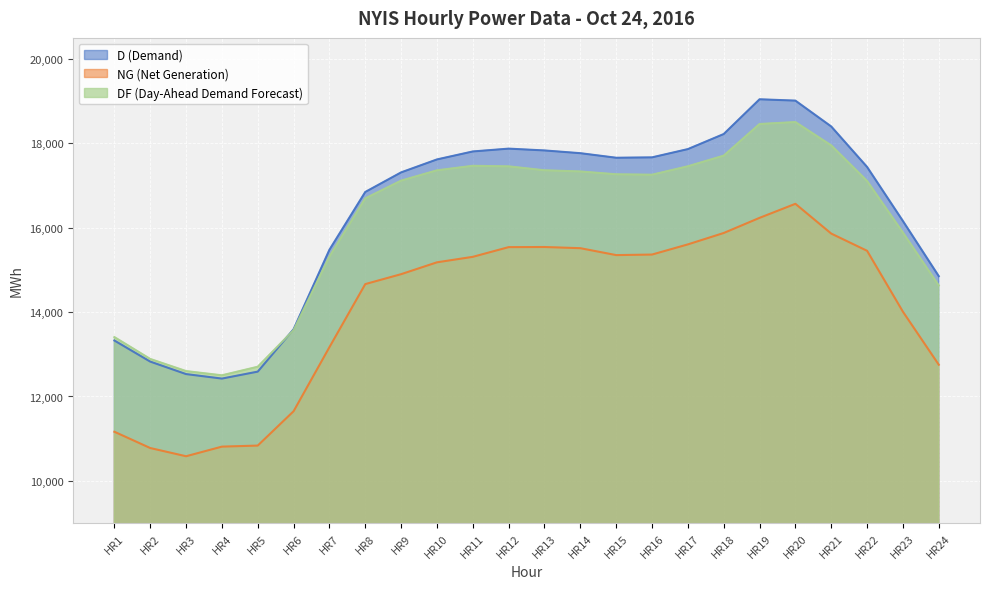

Reading left to right, extract all data points from this chart.

D (Demand): HR1=13327	HR2=12827	HR3=12531	HR4=12424	HR5=12589	HR6=13594	HR7=15478	HR8=16848	HR9=17312	HR10=17619	HR11=17808	HR12=17875	HR13=17832	HR14=17767	HR15=17659	HR16=17668	HR17=17864	HR18=18221	HR19=19045	HR20=19013	HR21=18400	HR22=17441	HR23=16159	HR24=14852
NG (Net Generation): HR1=11164	HR2=10778	HR3=10583	HR4=10811	HR5=10836	HR6=11650	HR7=13169	HR8=14664	HR9=14899	HR10=15180	HR11=15310	HR12=15540	HR13=15543	HR14=15515	HR15=15351	HR16=15364	HR17=15605	HR18=15875	HR19=16234	HR20=16567	HR21=15861	HR22=15453	HR23=14009	HR24=12753
DF (Day-Ahead Demand Forecast): HR1=13408	HR2=12890	HR3=12602	HR4=12502	HR5=12705	HR6=13574	HR7=15317	HR8=16696	HR9=17117	HR10=17361	HR11=17468	HR12=17455	HR13=17362	HR14=17334	HR15=17267	HR16=17257	HR17=17457	HR18=17709	HR19=18459	HR20=18505	HR21=17952	HR22=17109	HR23=15886	HR24=14632